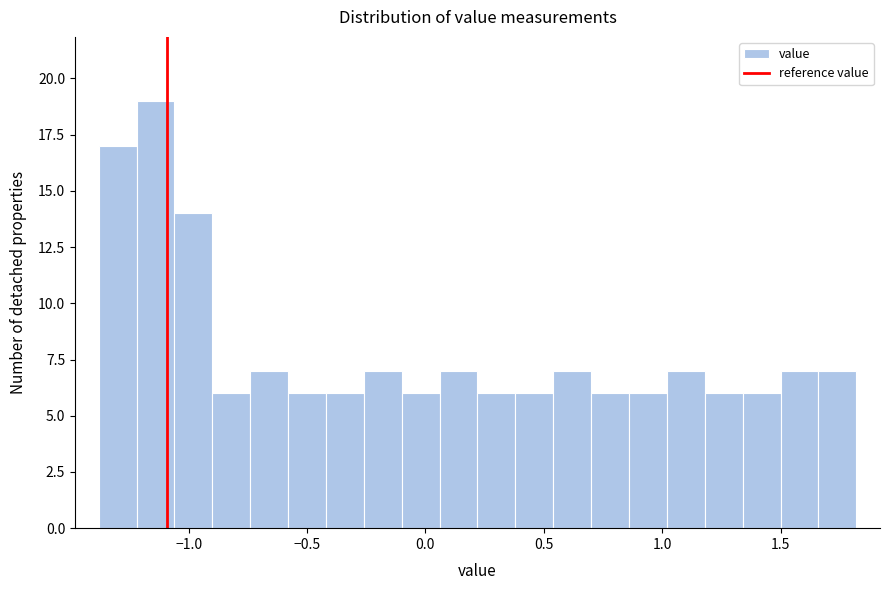

Around what value on the x-axis is the tallest bar? Give the approximate position of its centre, as read against the axis.

-1.15